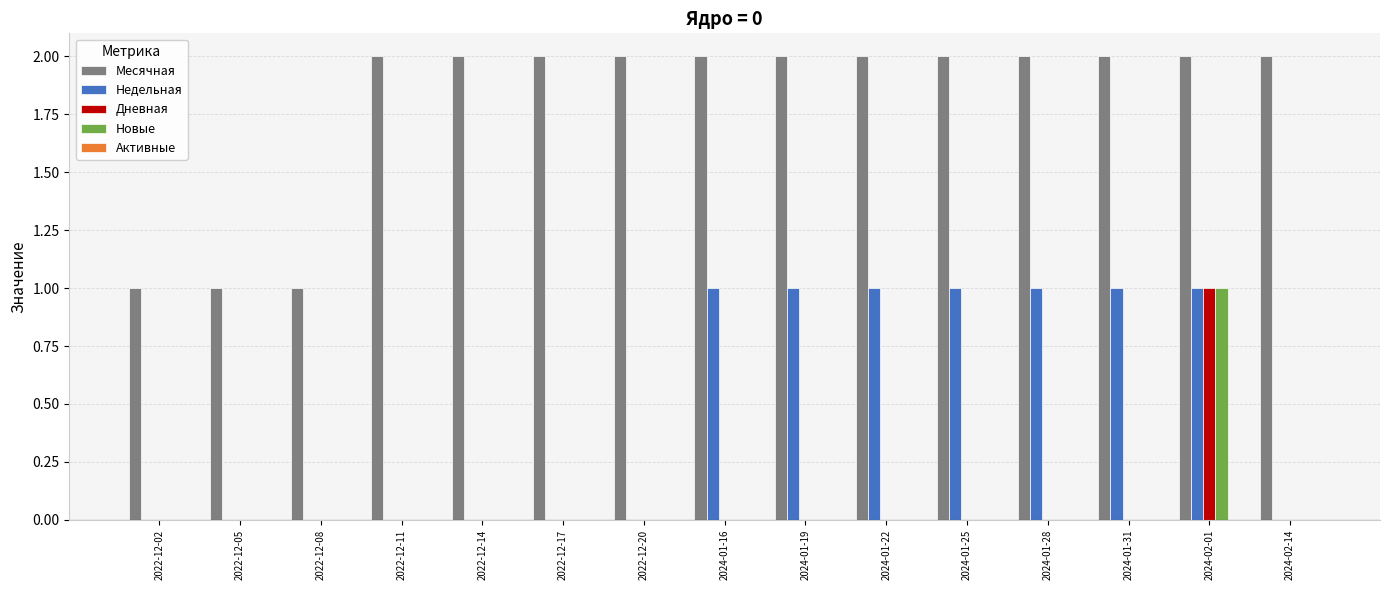

Which series has the largest total across all categories?

Месячная